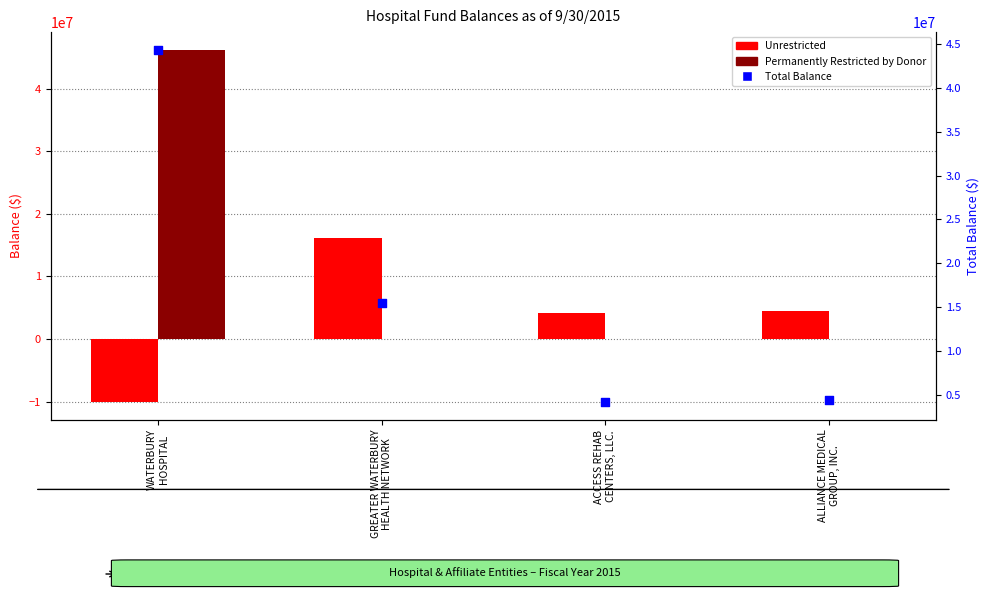

At how many categories does at least one series exceed 924195?

4